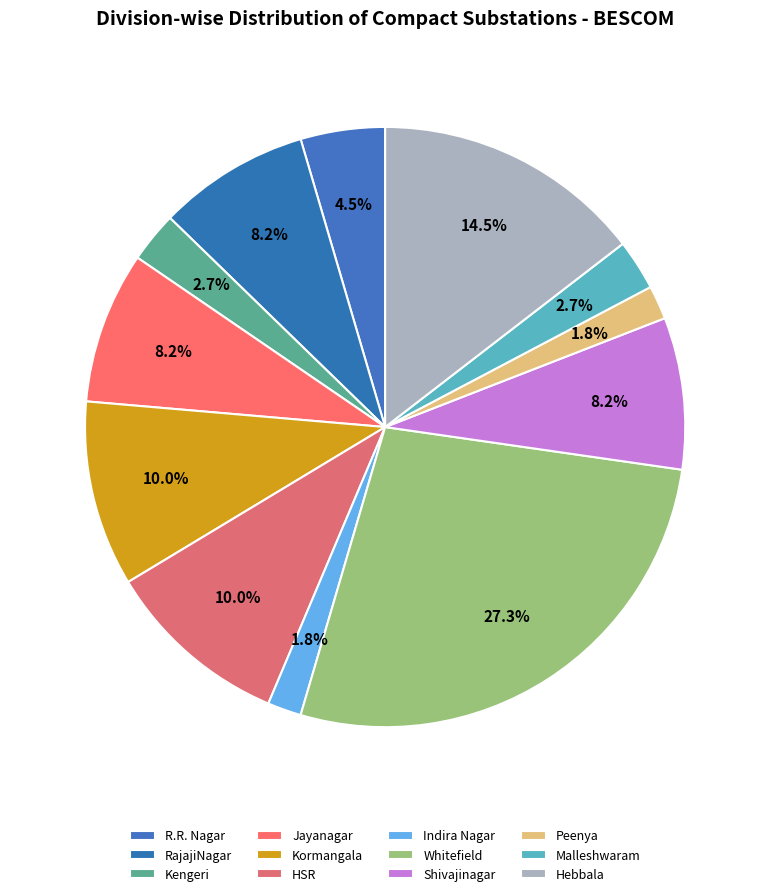

Approximately how many times larger is the value at Malleshwaram compared to Kormangala?

0.3